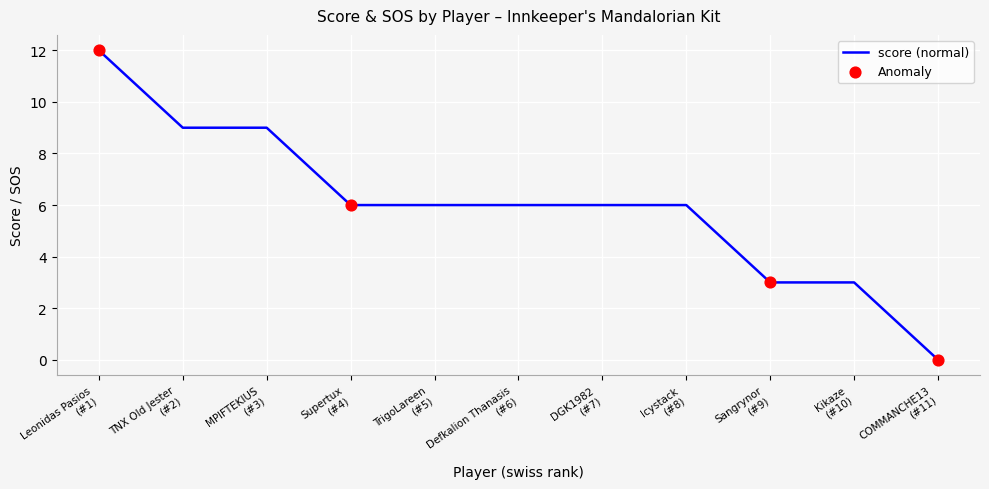

What is the greatest value displayed?

12